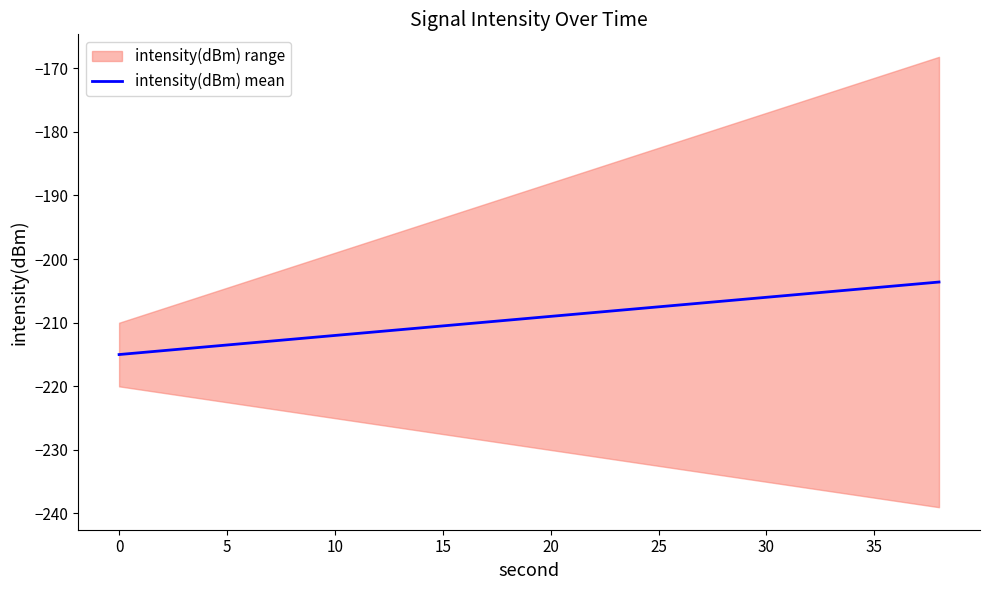

True or false: intensity(dBm) mean has a value of -354.0 at 20.

False